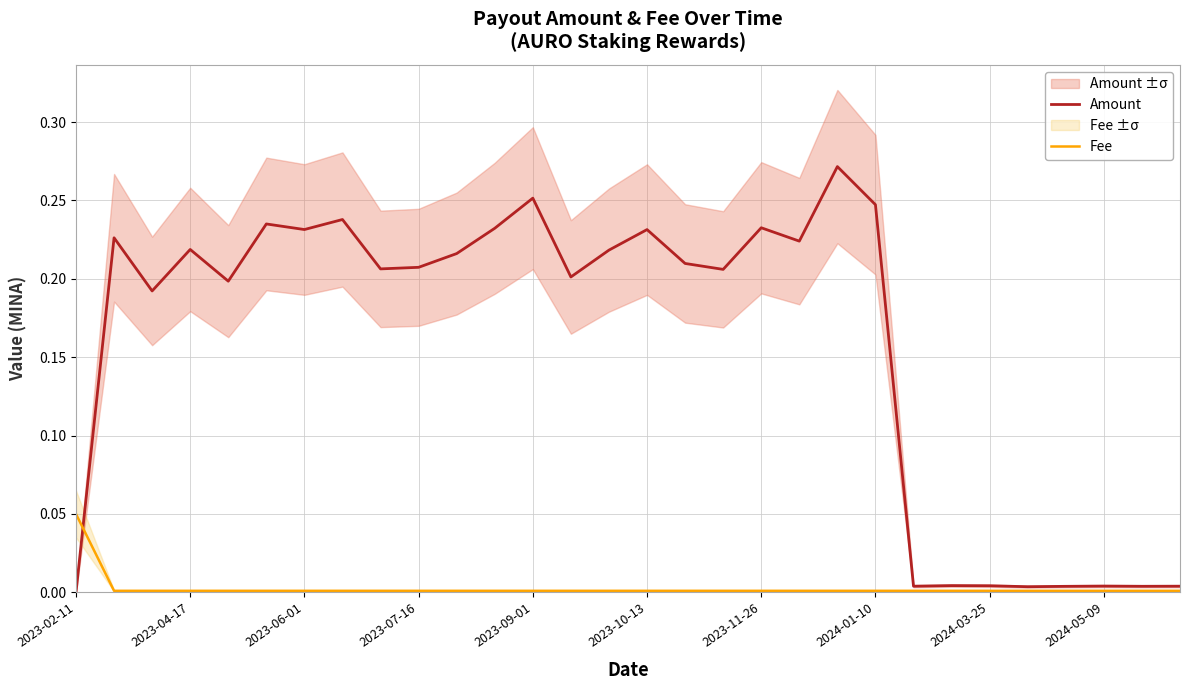

Which category has the highest value in the Fee series?

2023-02-11